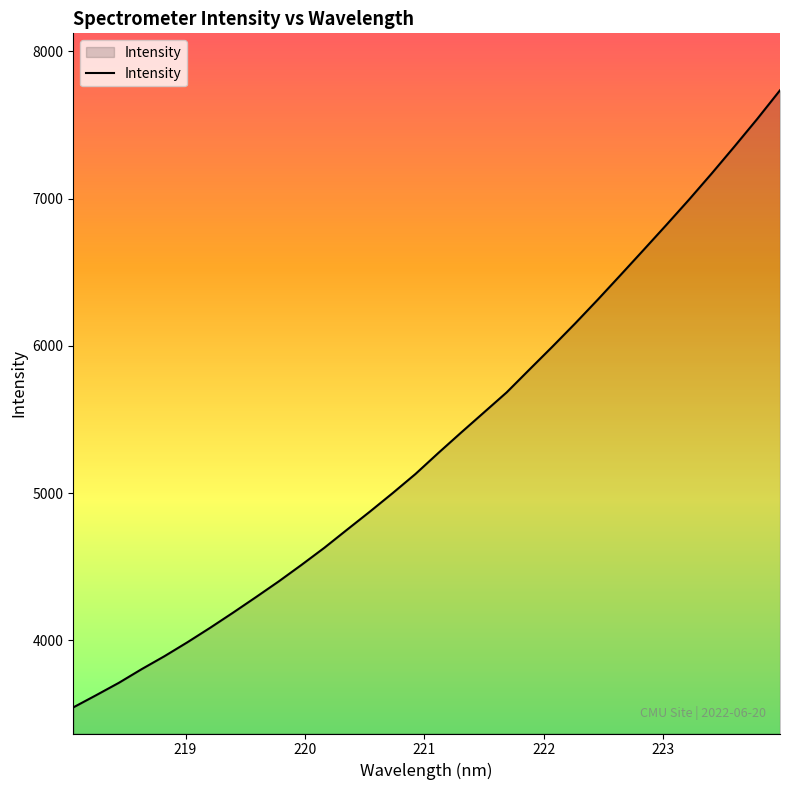

What is the difference between the second highest and second lowest values?

3913.9